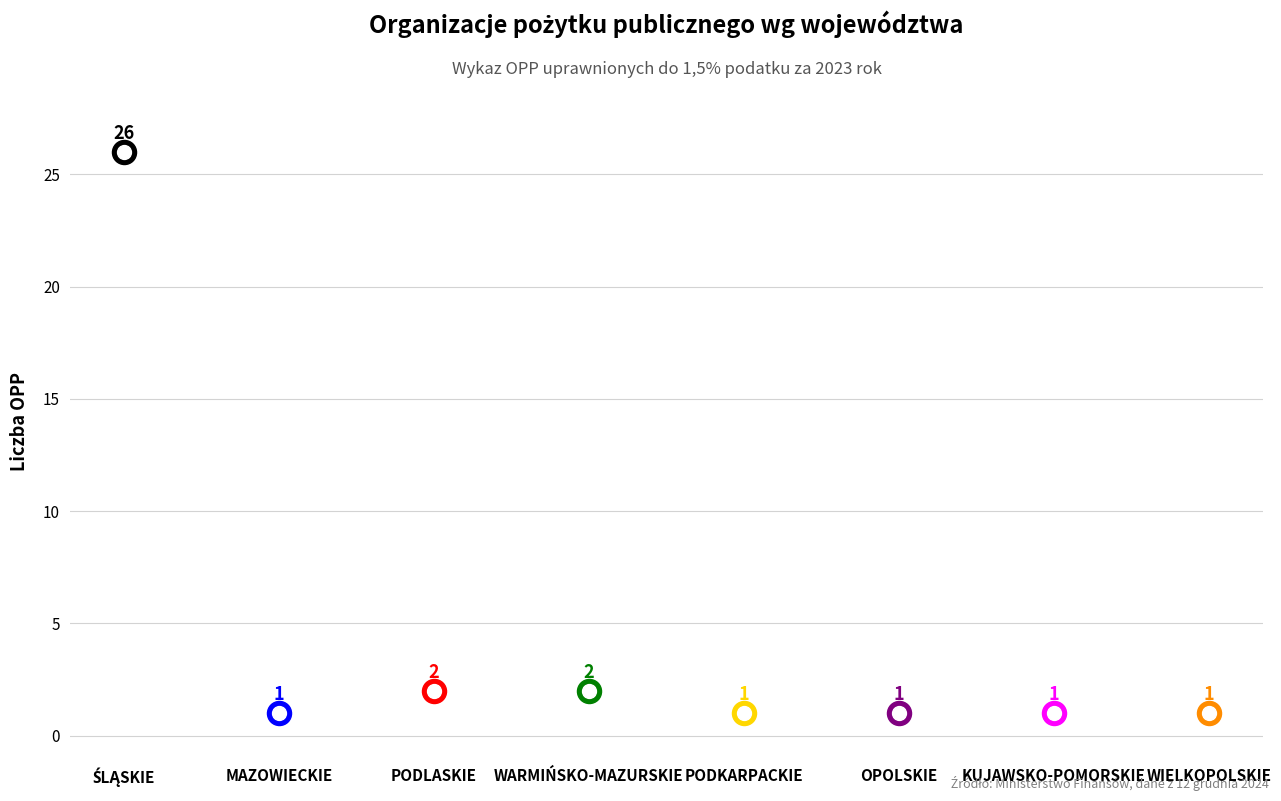

What is the ratio of the value at WARMIŃSKO-MAZURSKIE to the value at OPOLSKIE?

2.0